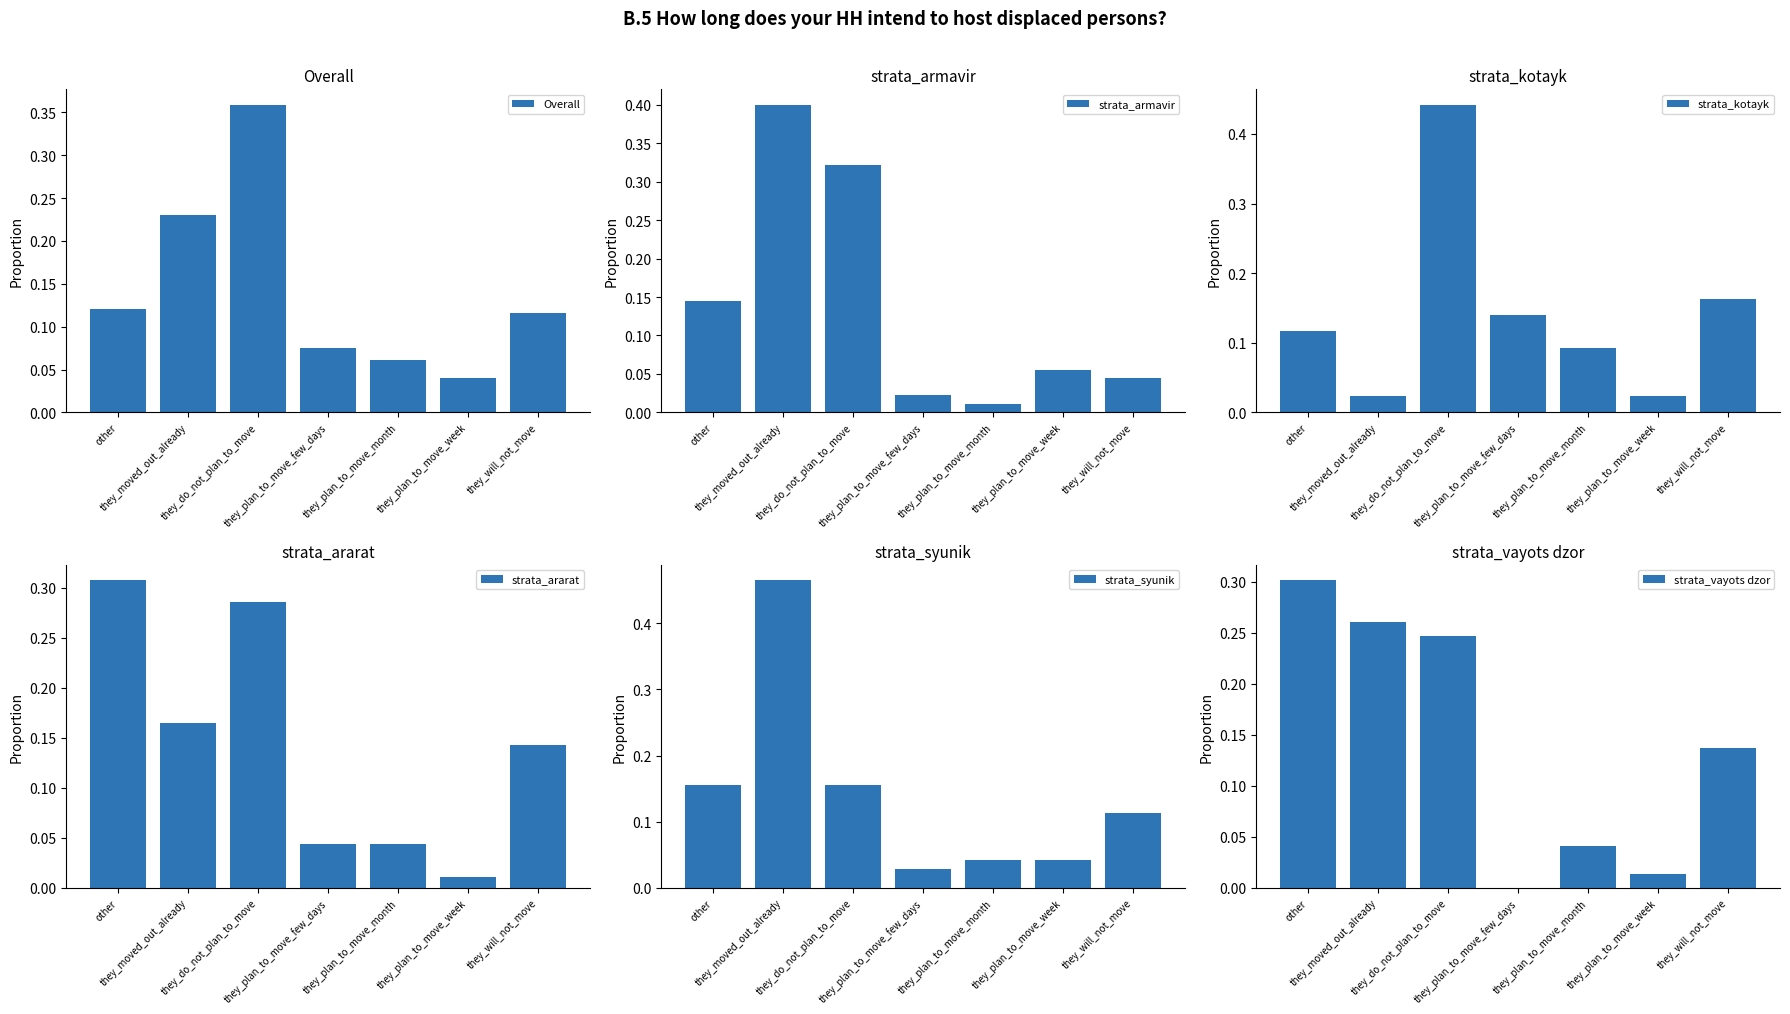

What is the approximate value of Overall at they_moved_out_already?

0.2